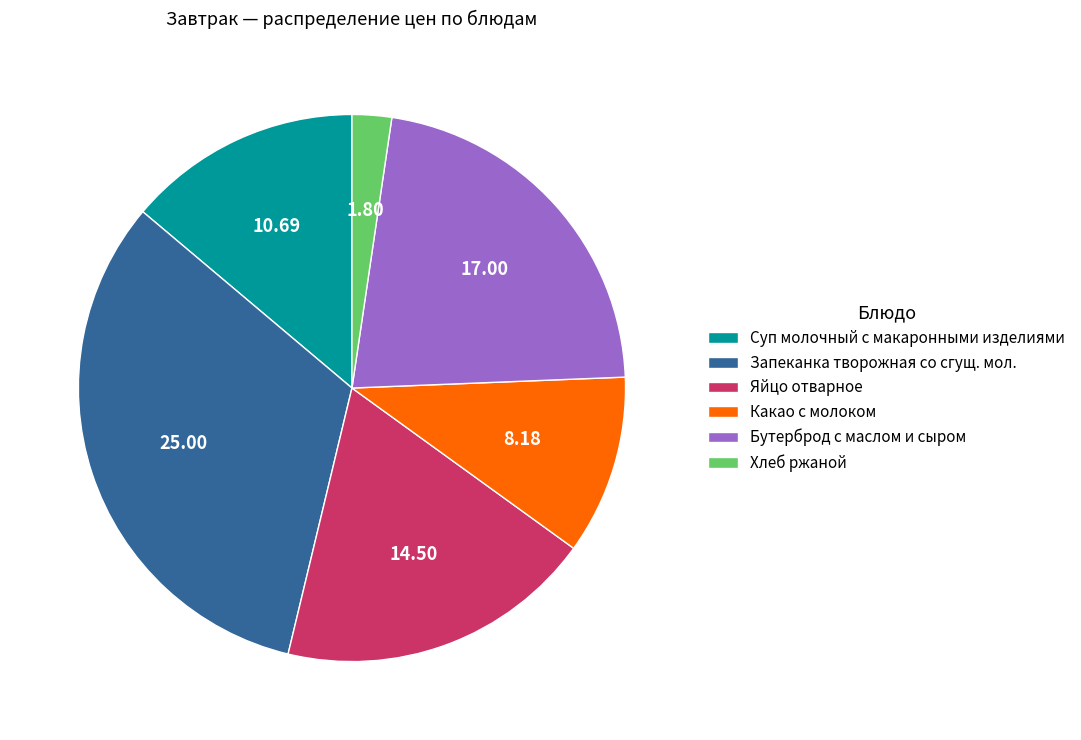

Which slice is the smallest?

Хлеб ржаной